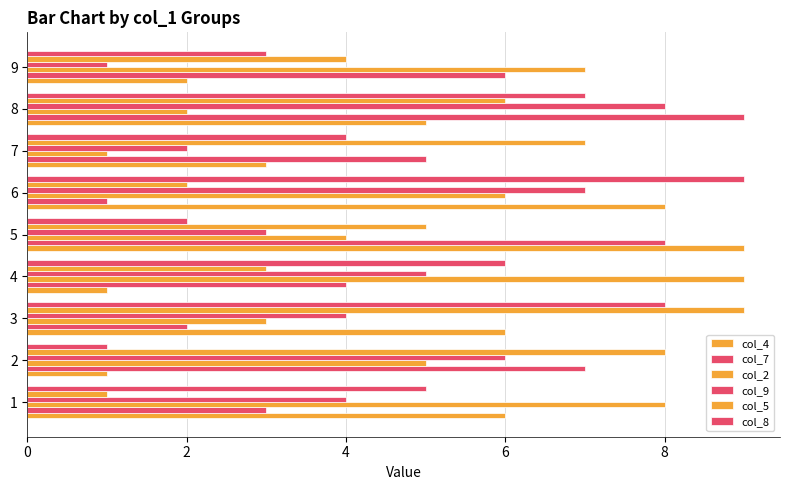

The value of col_5 at 6 is 10. True or false?

False